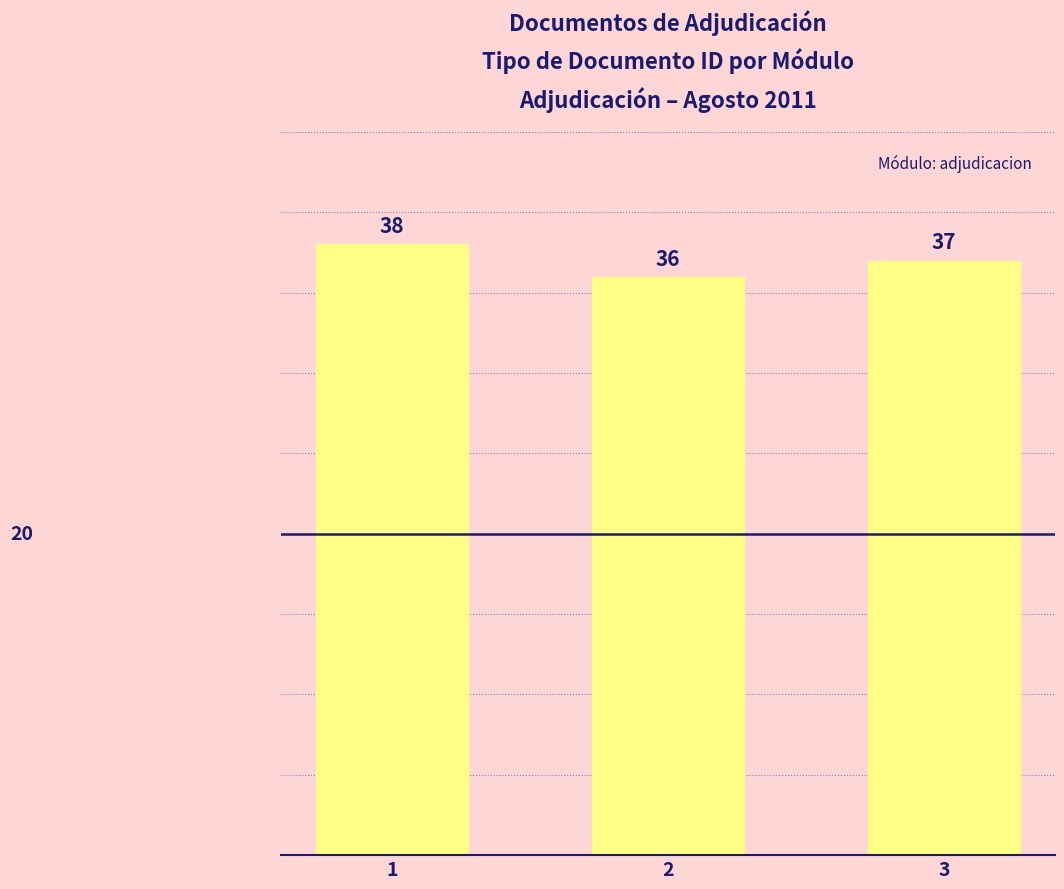

Are the bars horizontal?

No